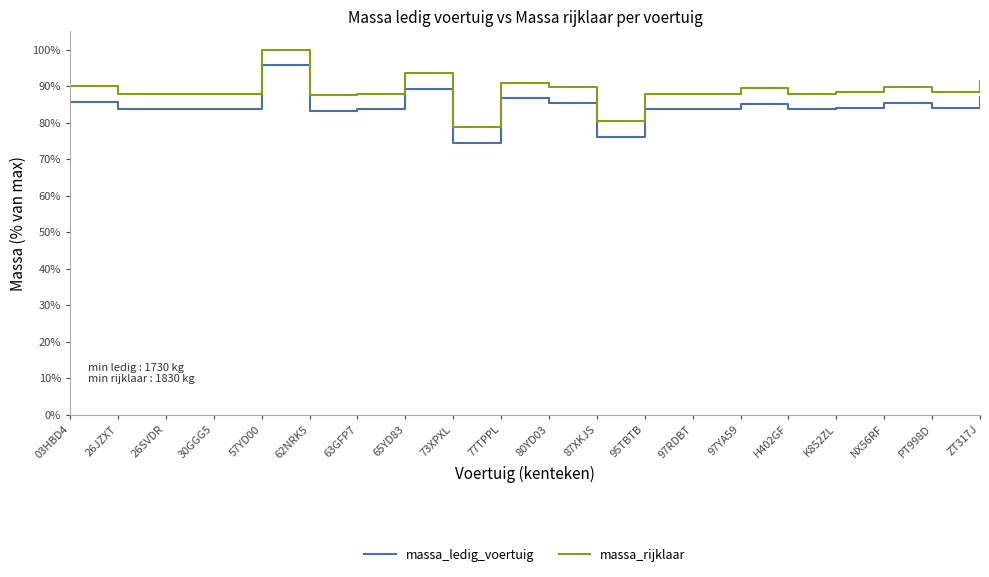

What position from the left is 63GFP7?

7